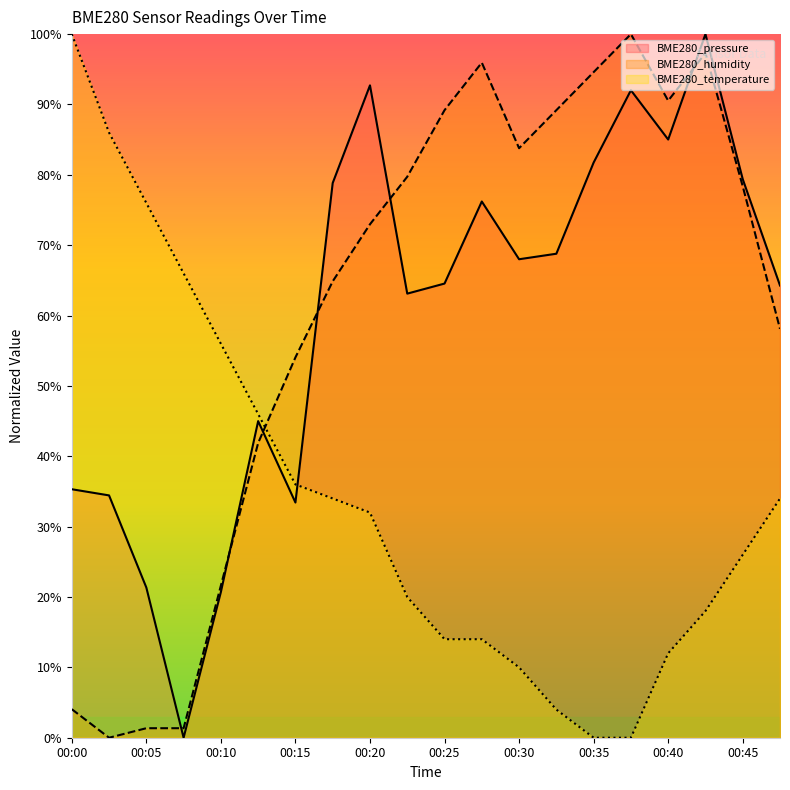

At which label is BME280_humidity closest to 50?

00:15